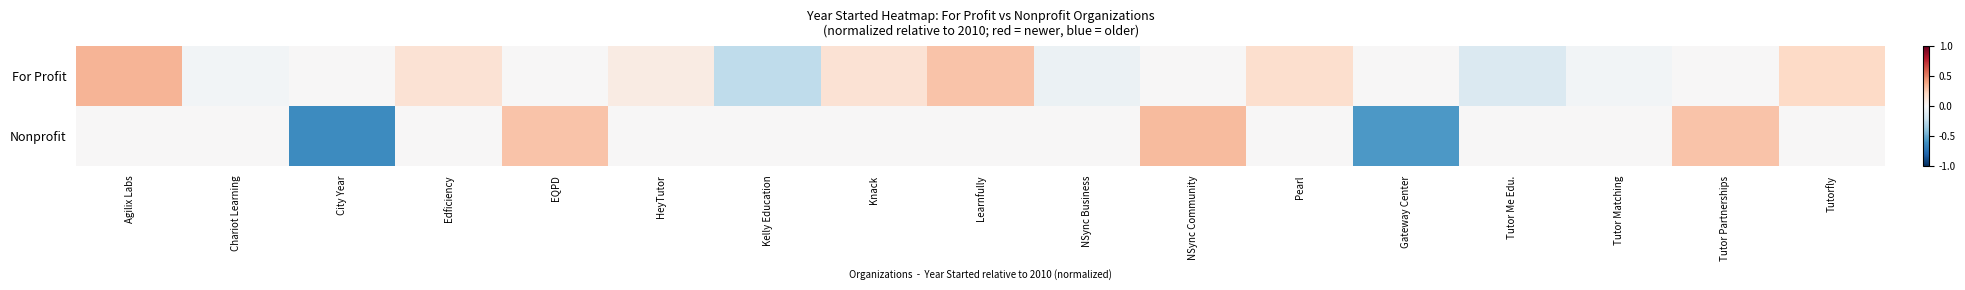

What is the minimum value shown in the chart?

-0.6